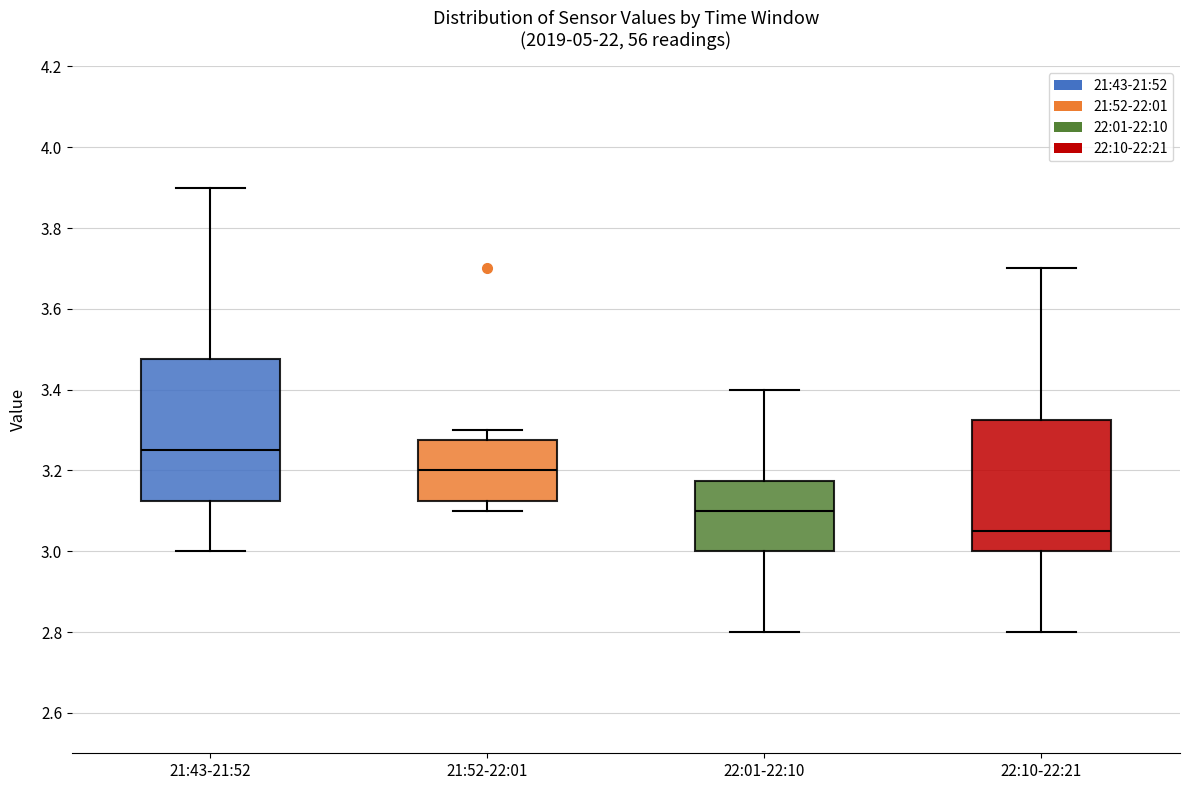

Reading left to right, transcribe this box plot: for each box, give where its median line is, the range the box spans, and where its two whiskers end, as read against the y-axis. The values are not printed on the chart, so give them approximately, as read against the axis.

21:43-21:52: median 3.26, box 3.12 to 3.48, whiskers 3.00 to 3.90
21:52-22:01: median 3.20, box 3.12 to 3.28, whiskers 3.10 to 3.30
22:01-22:10: median 3.10, box 3.00 to 3.18, whiskers 2.80 to 3.40
22:10-22:21: median 3.06, box 3.00 to 3.32, whiskers 2.80 to 3.70